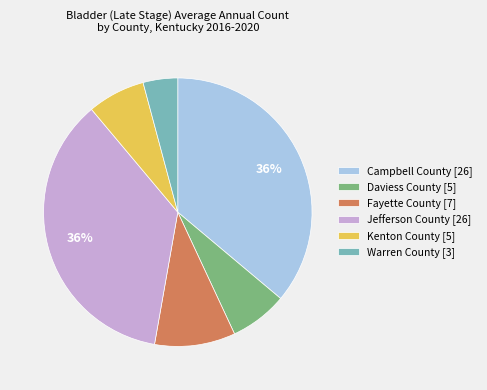

The Kenton County slice represents 7% of the pie. True or false?

True